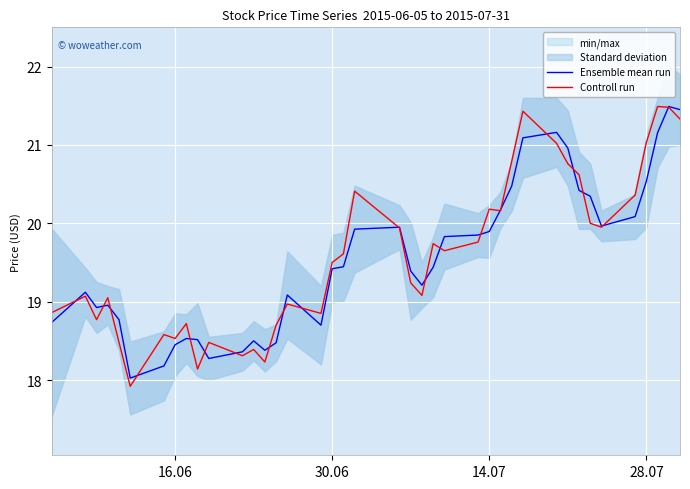

Which series has the largest range (max minus min)?

Controll run